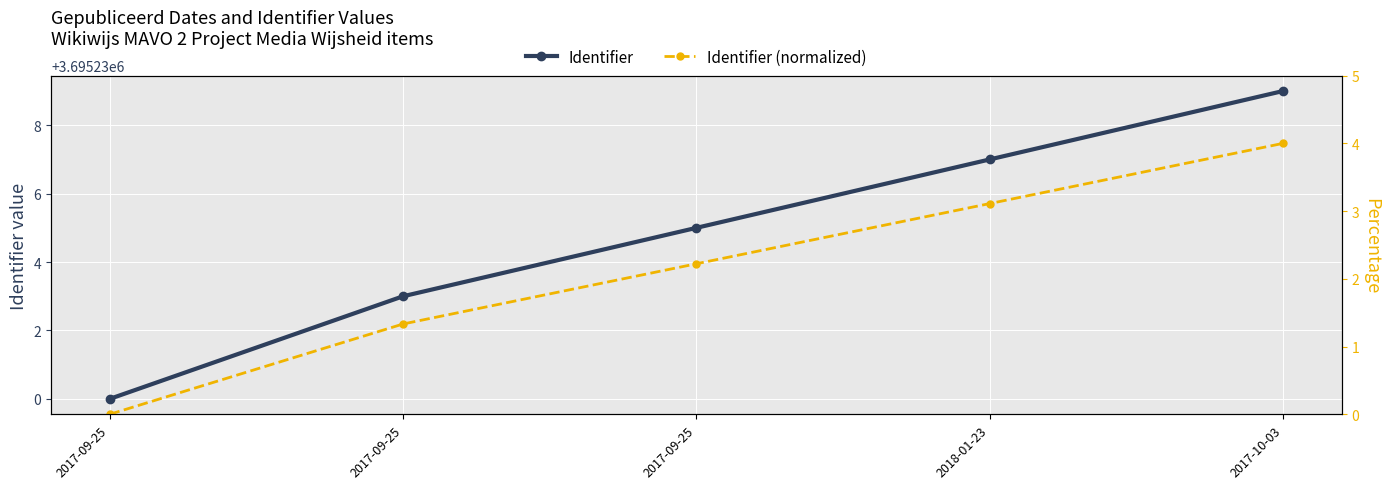

True or false: Identifier and Identifier (normalized) cross at least once.

False